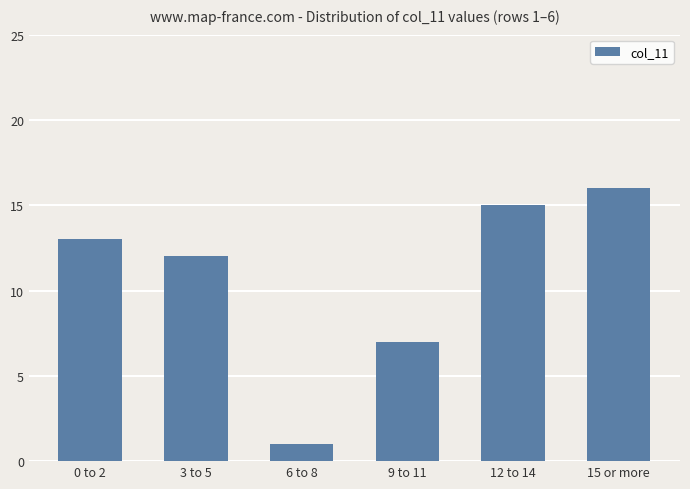

Are the bars grouped side by side (vs. stacked)?

No